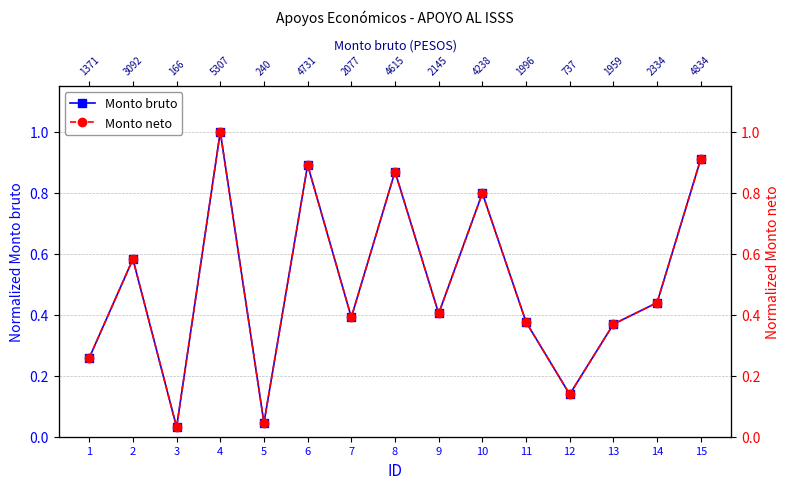

What are all the series names shown in the legend?

Monto bruto, Monto neto